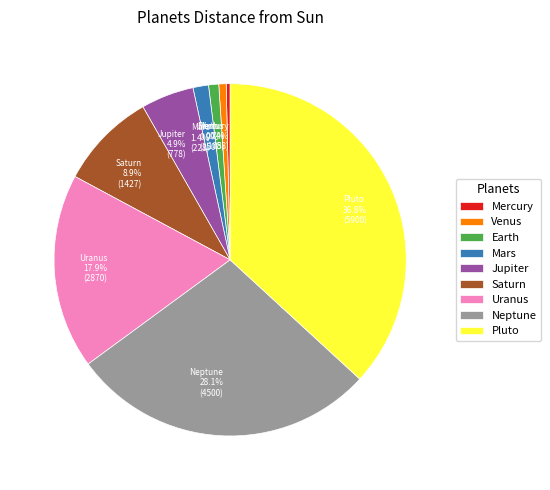

Does Saturn represent more than half of the total?

No